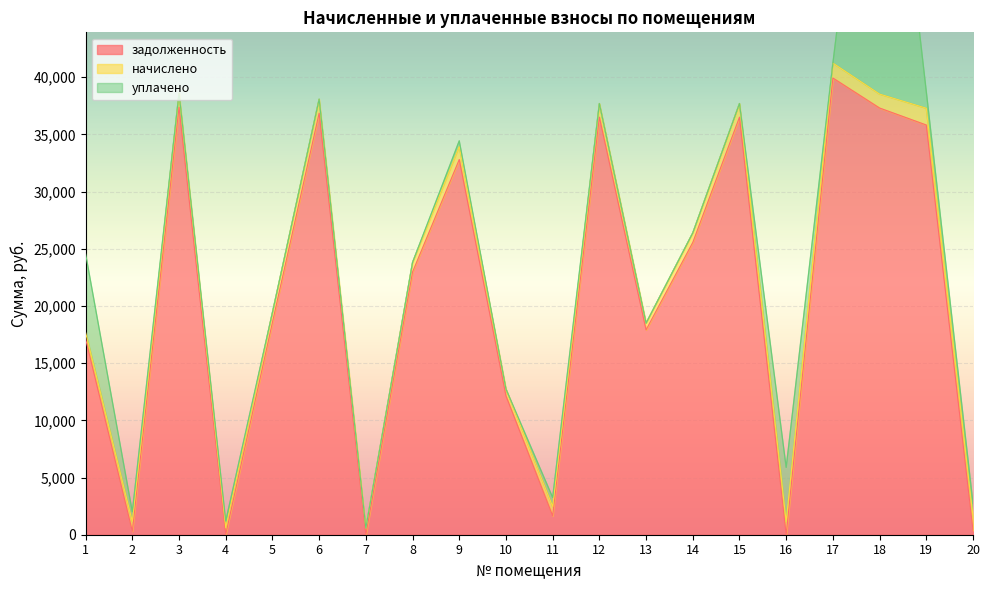

How many data points in задолженность are less than 22971?

10